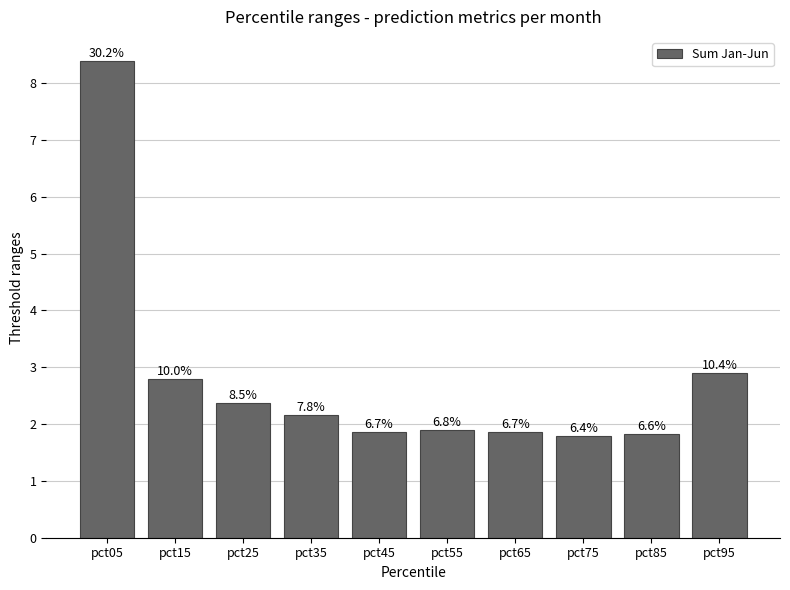

What is the change in value from pct45 to pct95?

+1.0